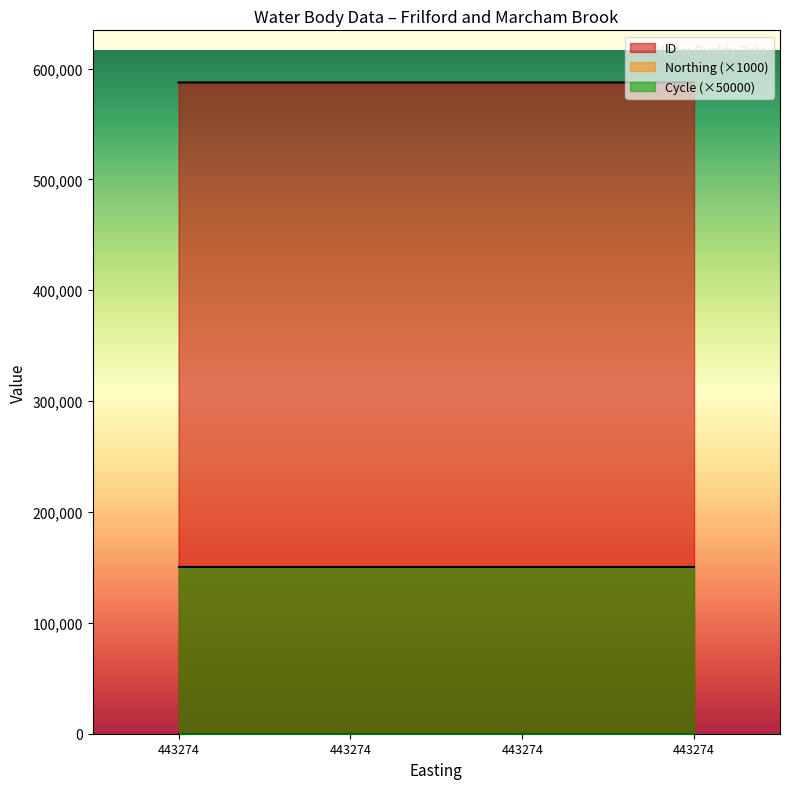

Does the chart display data point markers on the line(s)?

No